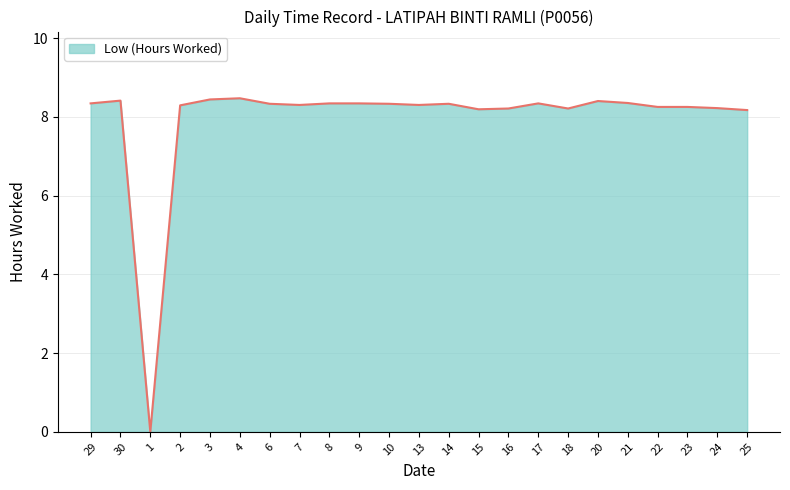

What position from the left is 10?

11